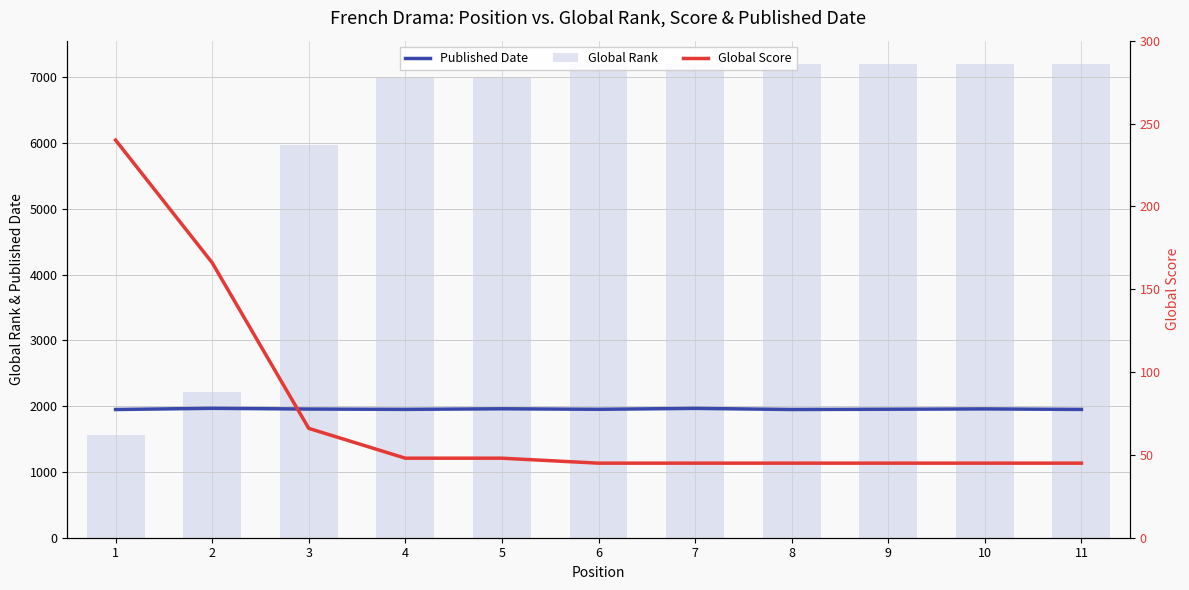

Count the number of data series in this chart.

3